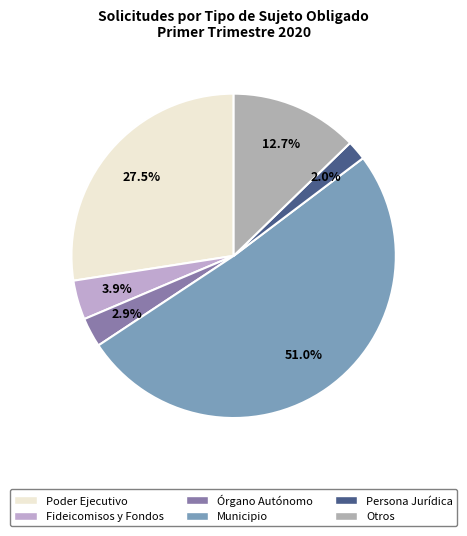

Does Órgano Autónomo account for over 50% of the chart?

No